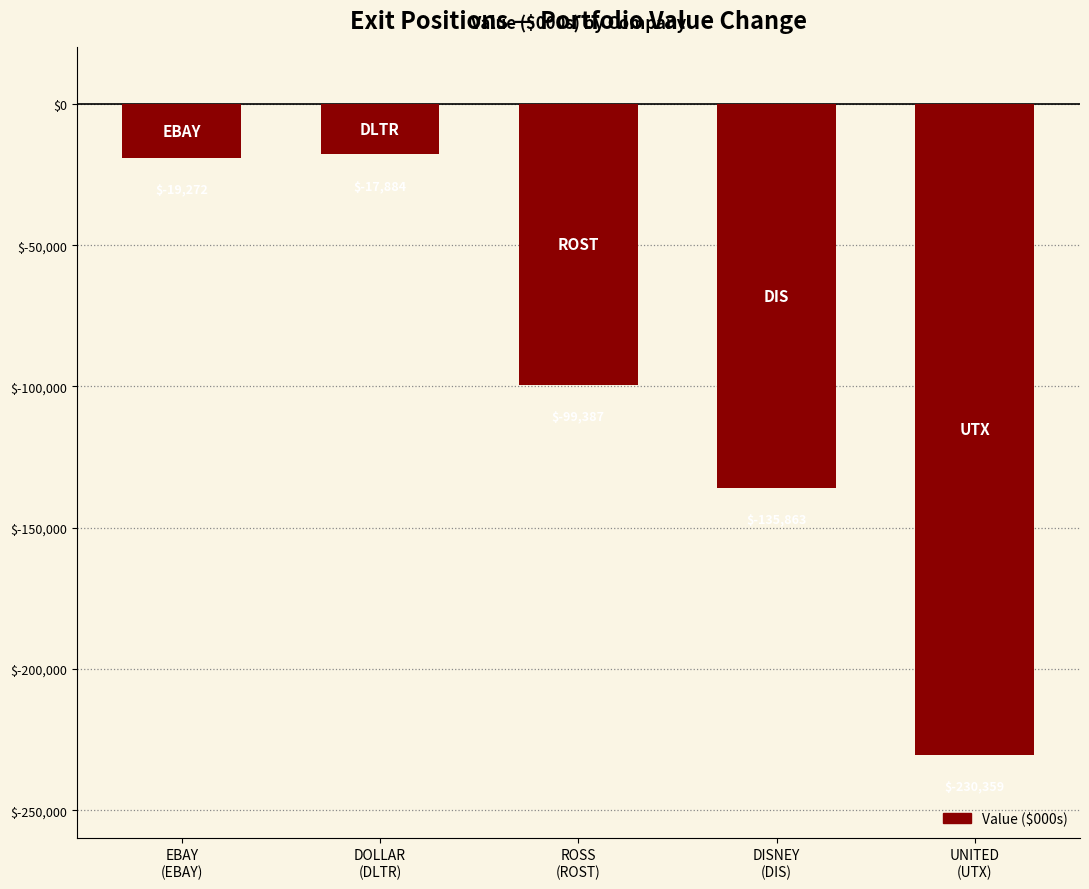

Rank the categories by value from highest to lowest.

DOLLAR
(DLTR), EBAY
(EBAY), ROSS
(ROST), DISNEY
(DIS), UNITED
(UTX)